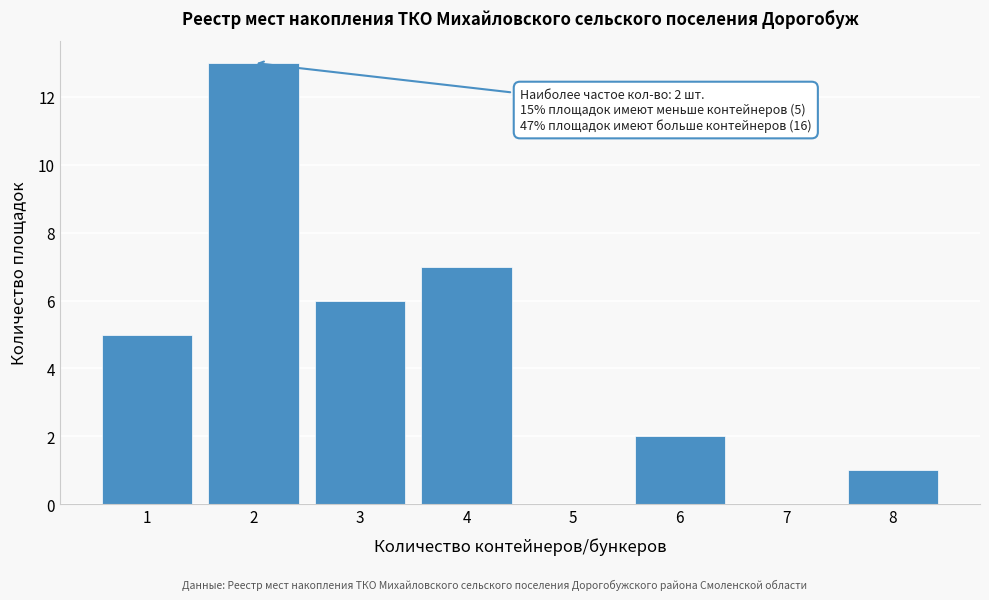

Reading left to right, list all the values displayed in this chart.

1=5	2=13	3=6	4=7	5=0	6=2	7=0	8=1